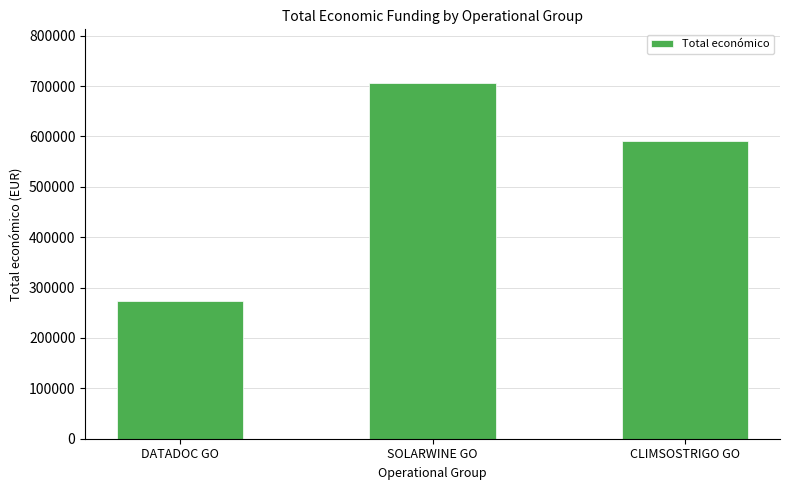

What is the ratio of the value at SOLARWINE GO to the value at DATADOC GO?

2.6